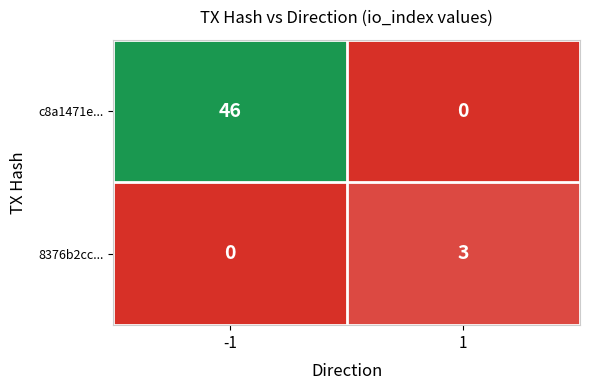

At -1, list the series in order from smallest to largest.

8376b2cc..., c8a1471e...